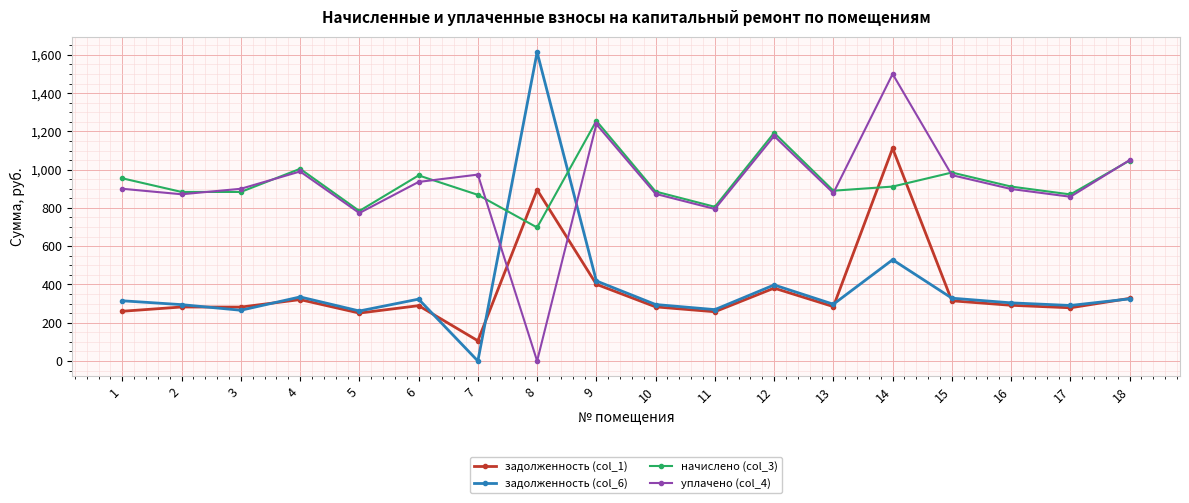

What is the greatest value displayed?

1613.5